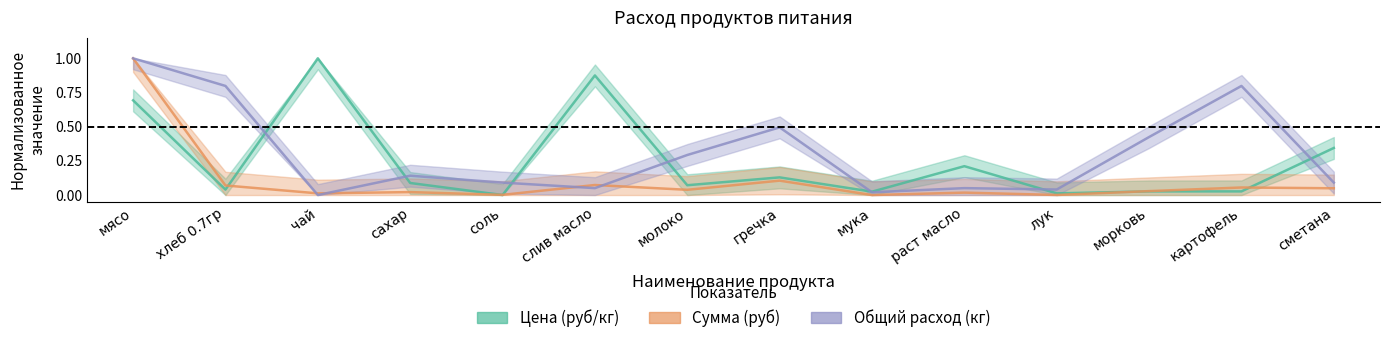

At how many categories does at least one series exceed 0?

14